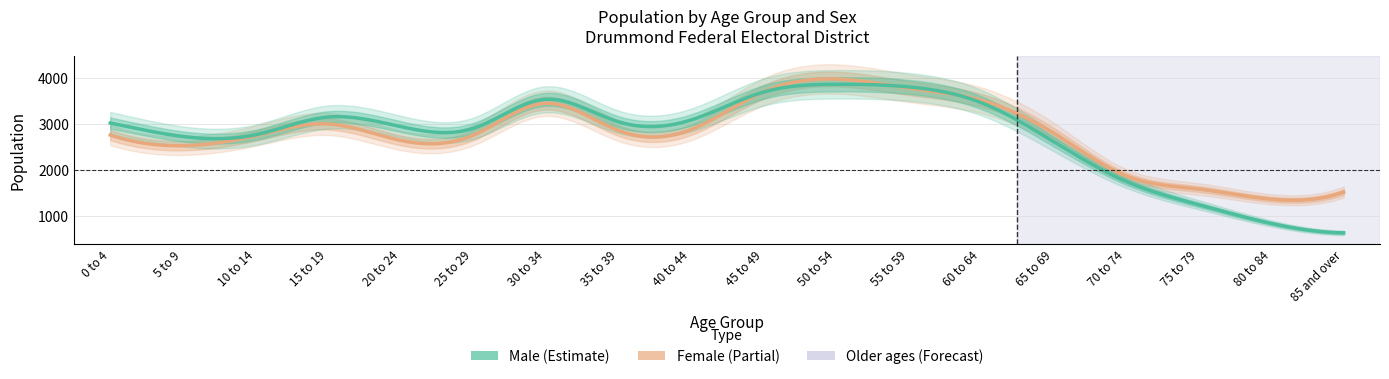

Is the value of Female at 80 to 84 greater than the value of Male at 10 to 14?

No